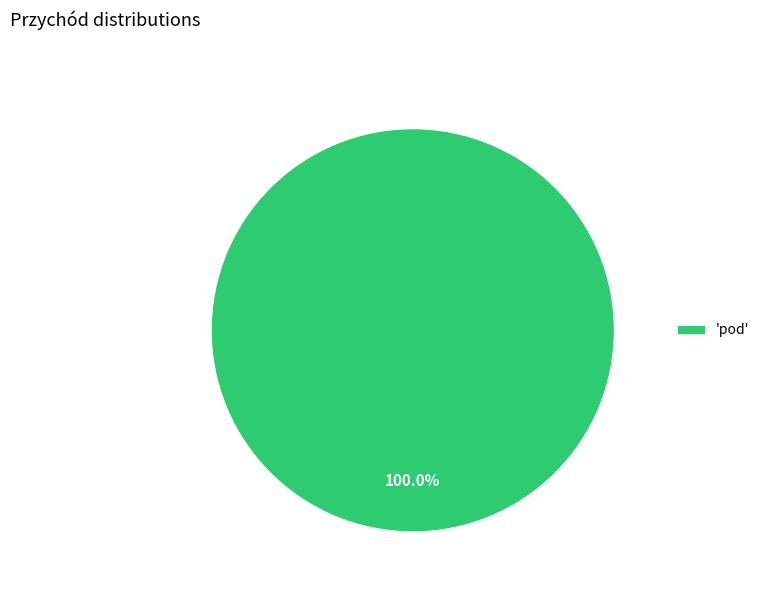

Rank the categories by value from lowest to highest.

'pod'